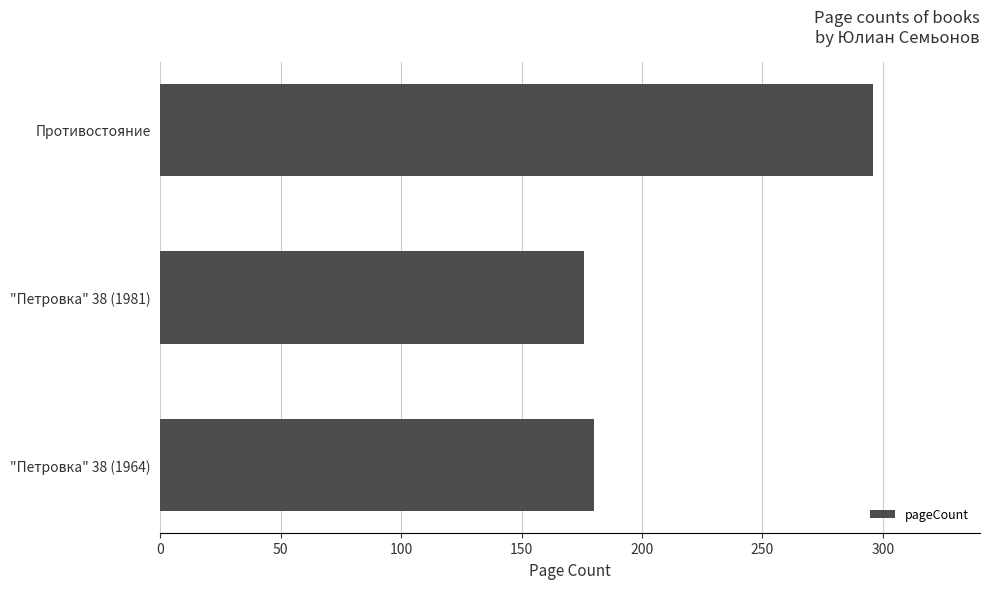

How many data points does each series have?

3